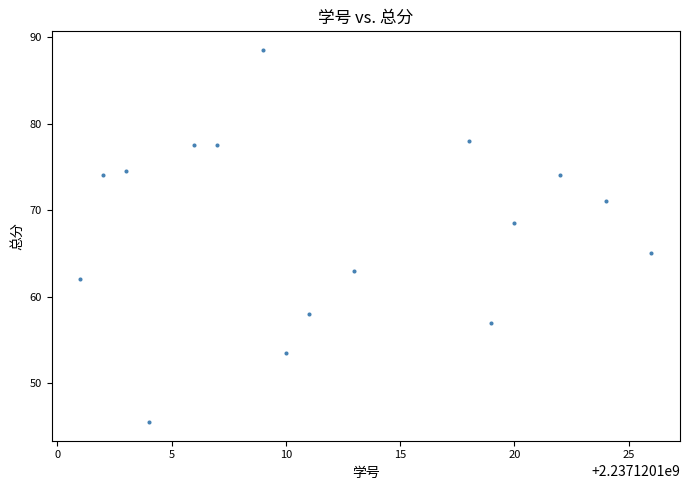

What Y value in the scatter plot is closest to 67?

68.5